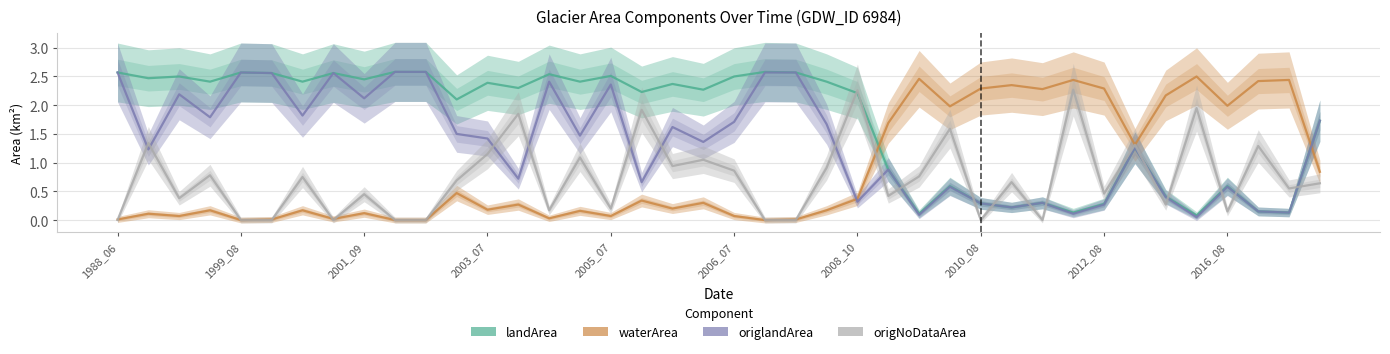

True or false: origNoDataArea and landArea cross at least once.

True